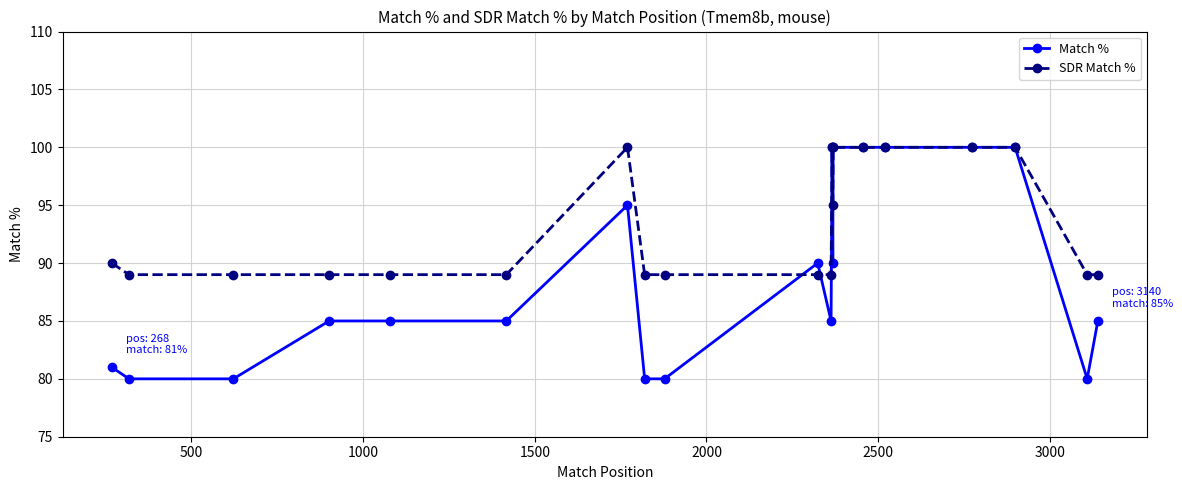

True or false: Match % has more than 1 points higher than both neighbors.

True